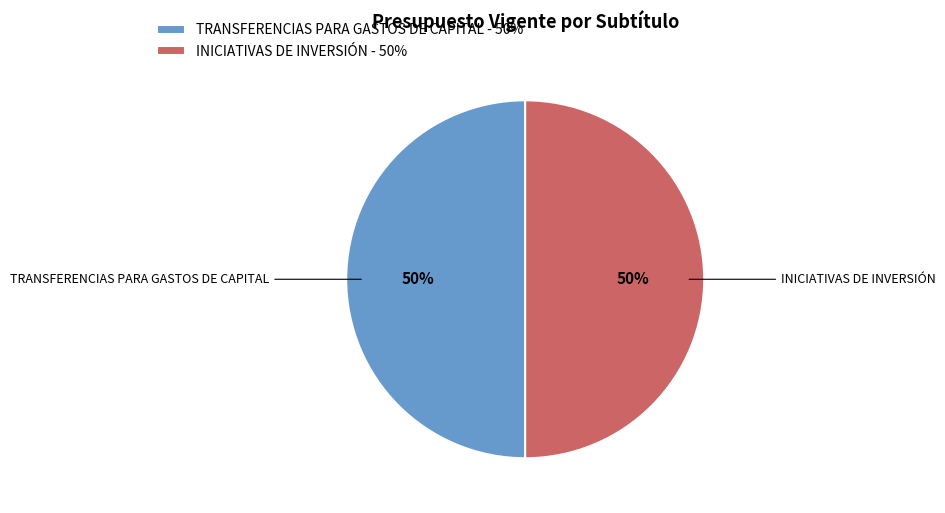

Is the sum of TRANSFERENCIAS PARA GASTOS DE CAPITAL - 50% and INICIATIVAS DE INVERSIÓN - 50% greater than half?

Yes